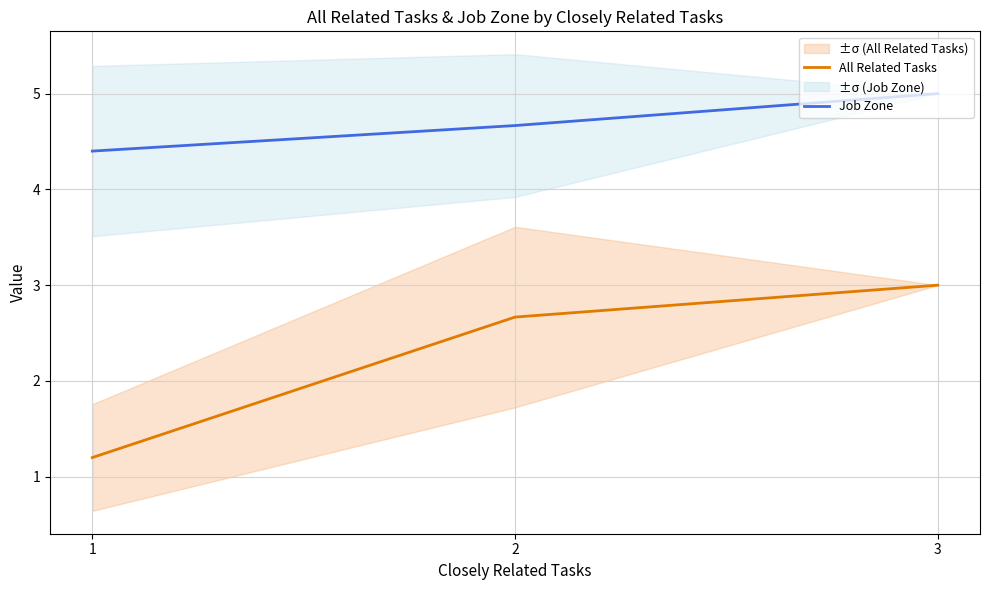

Reading right to left, extract all data points from this chart.

All Related Tasks: 3=3.0	2=2.7	1=1.2
Job Zone: 3=5.0	2=4.7	1=4.4